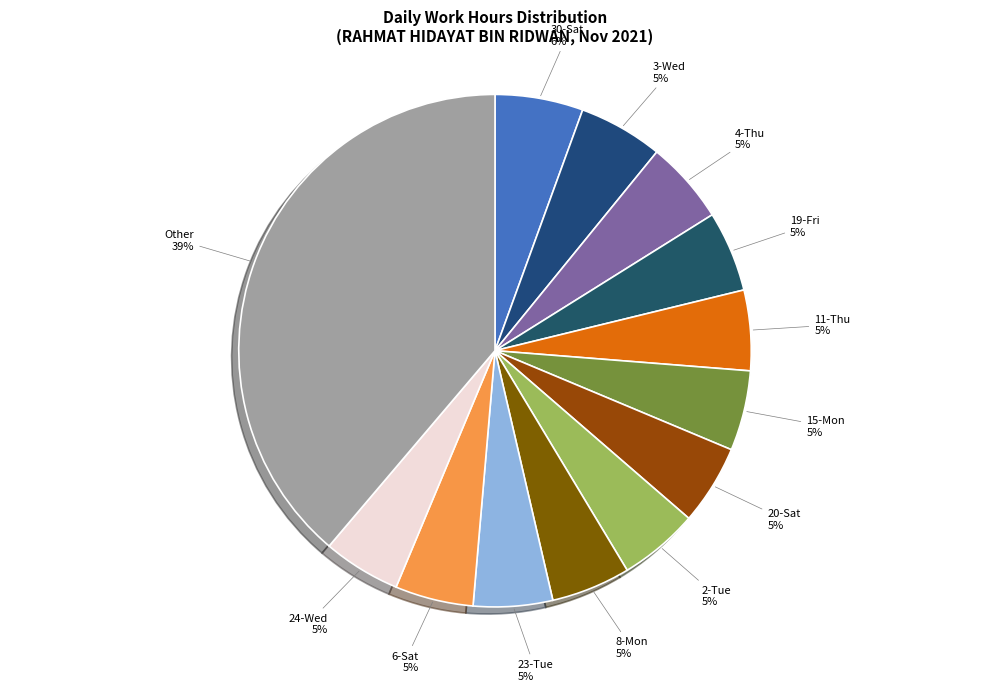

To the nearest percent, what percentage of the pie is 6-Sat?

5%